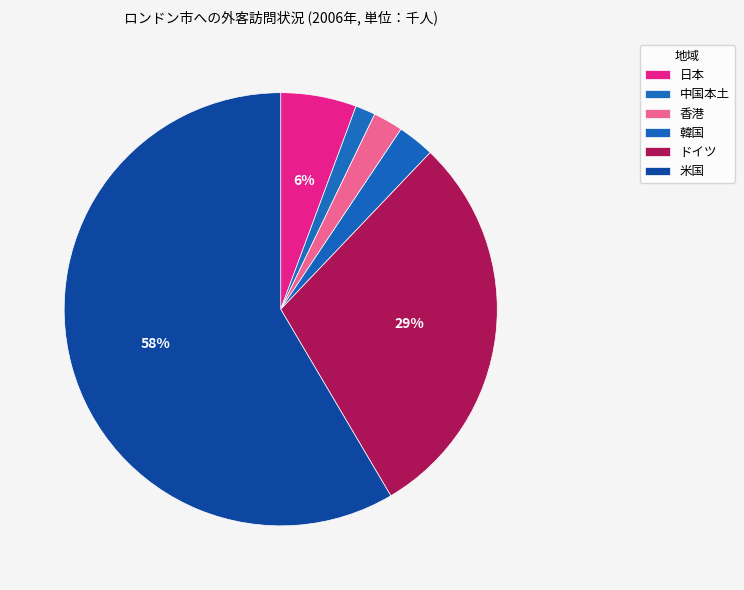

How many slices are in this pie chart?

6